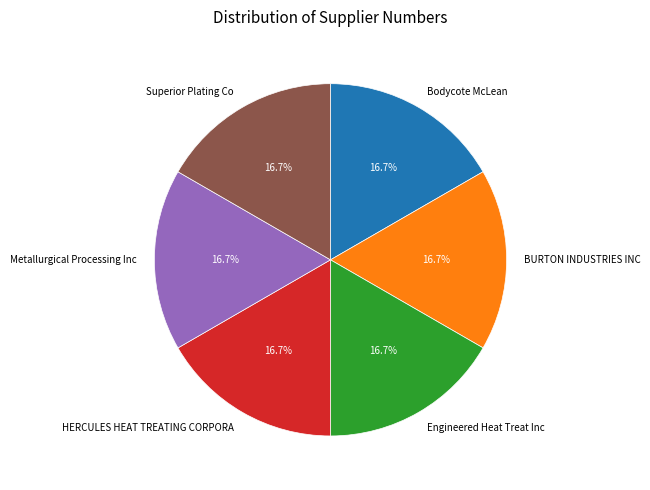

What is the total percentage of HERCULES HEAT TREATING CORPORA and Metallurgical Processing Inc?

33.3%